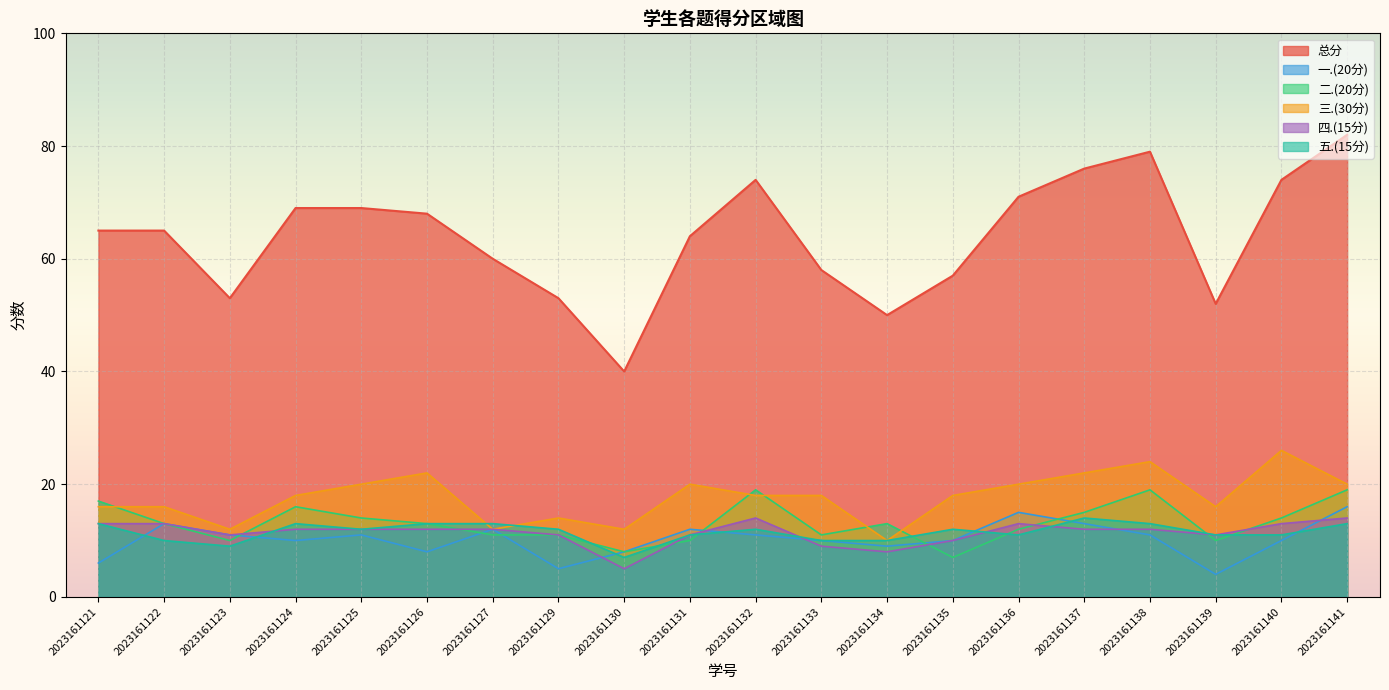

How many data points in 一.(20分) are above 11?

6